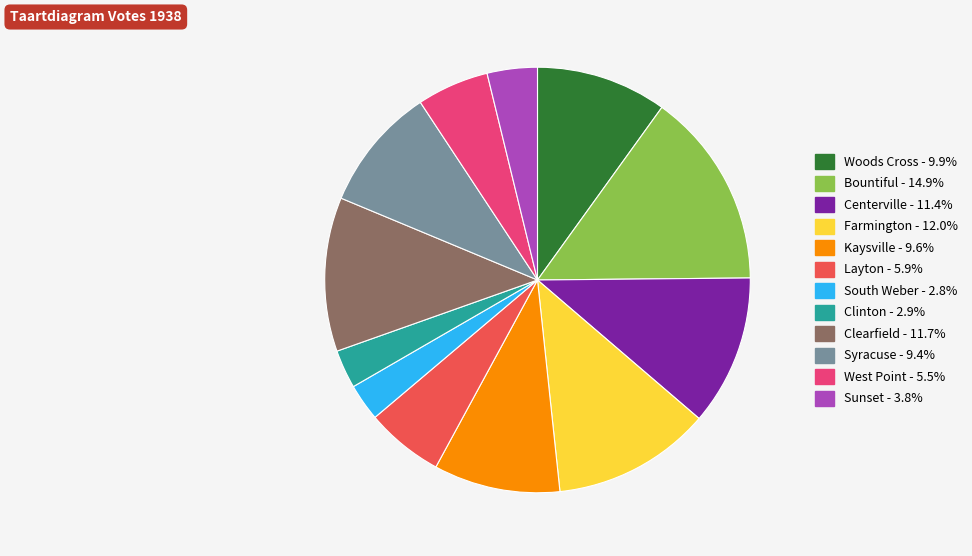

Which has a higher value, Clinton or Syracuse?

Syracuse